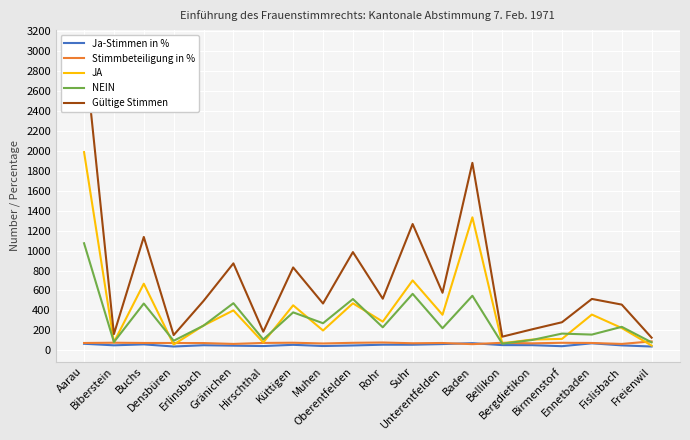

True or false: NEIN has a value of 90.5 at Bellikon.

False